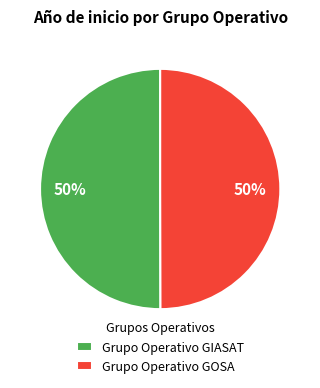

Is it true that Grupo Operativo GIASAT is 37% of the pie?

False